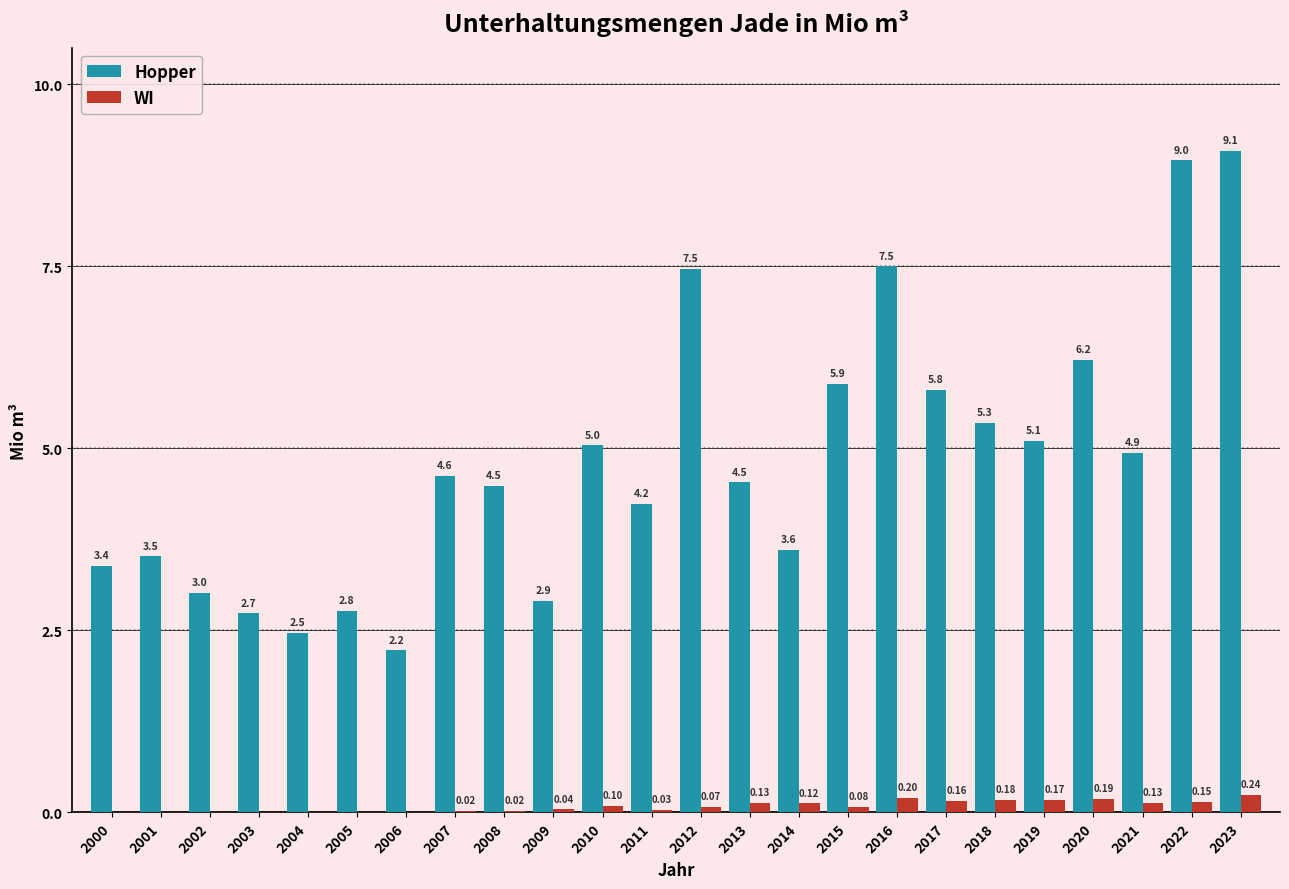

What is the sum of all Hopper values?

115.8